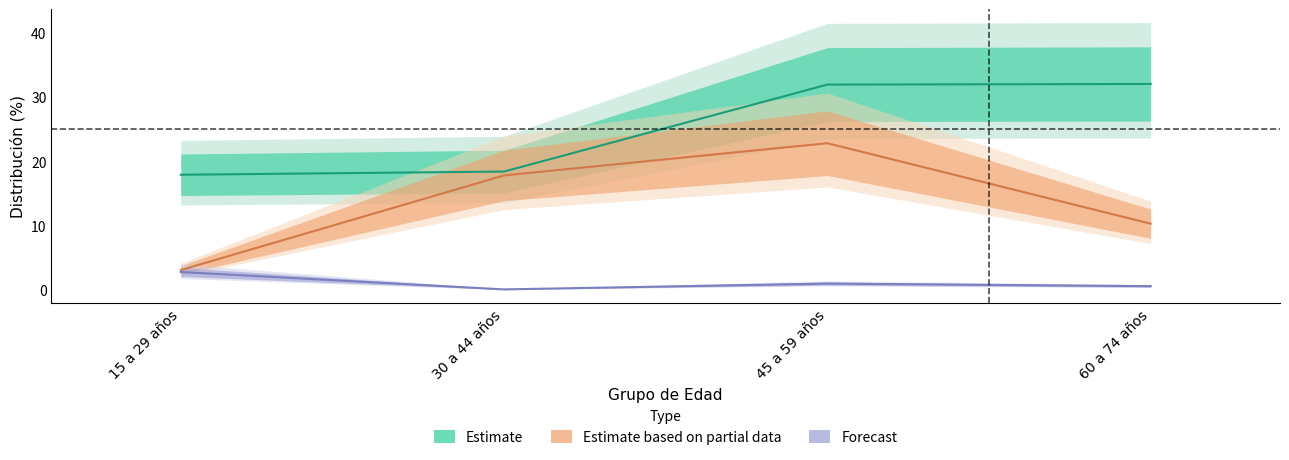

Which category has the highest value across all series?

60 a 74 años